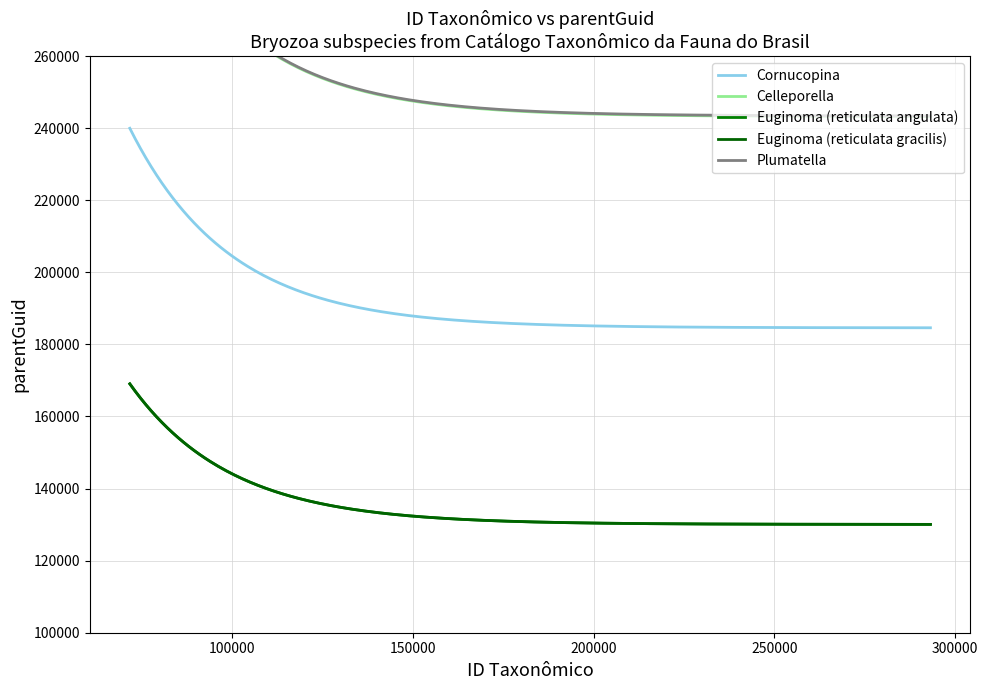

True or false: Cornucopina and Euginoma (reticulata gracilis) intersect in this chart.

False